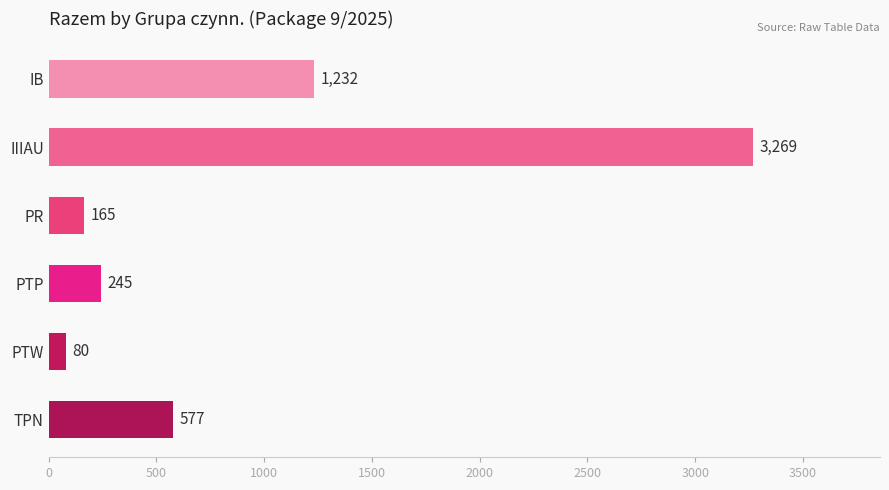

List the labels in order of value, smallest first.

PTW, PR, PTP, TPN, IB, IIIAU